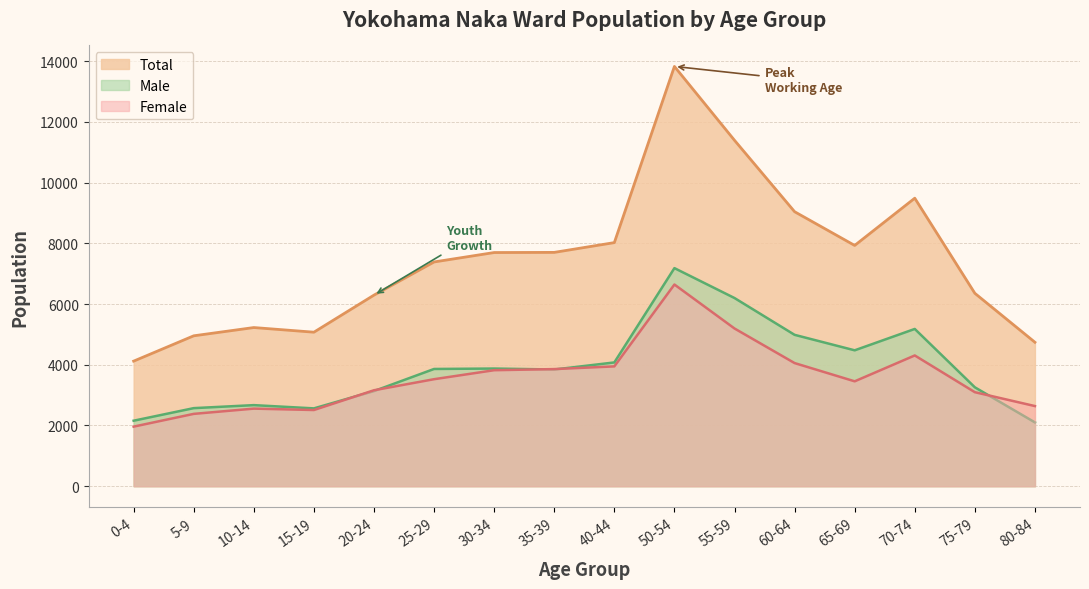

Read the Male value at 70-74, to the nearest 10.

5180